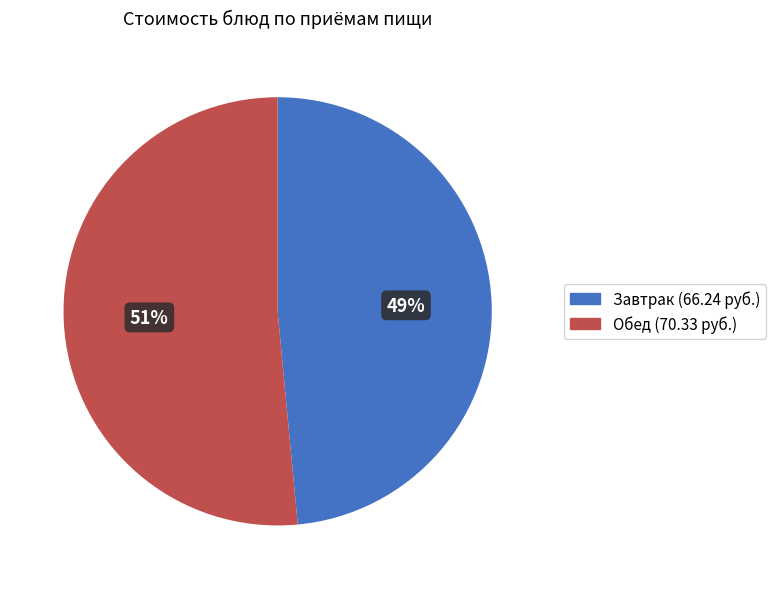

How many slices are in this pie chart?

2